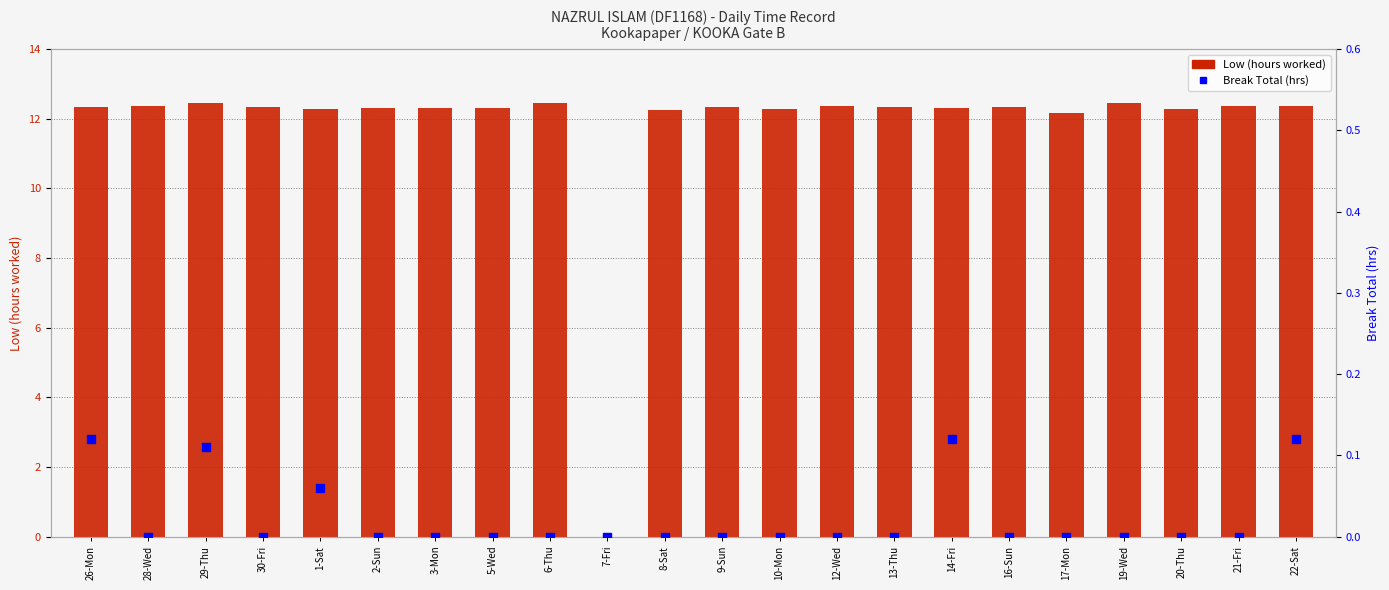

Which series contains the lowest Y value?

Low (hours worked)